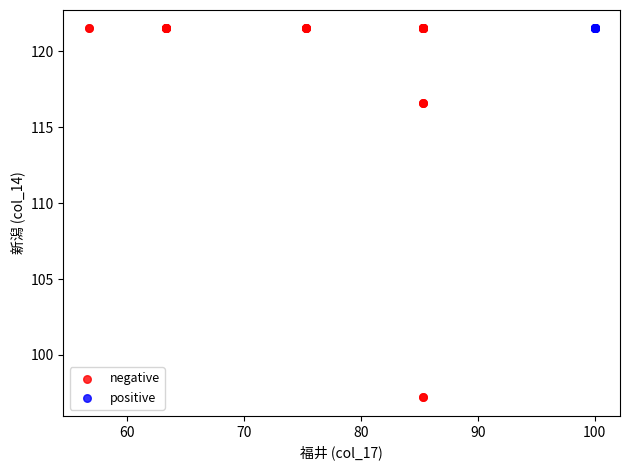

Which series reaches the minimum Y coordinate?

negative